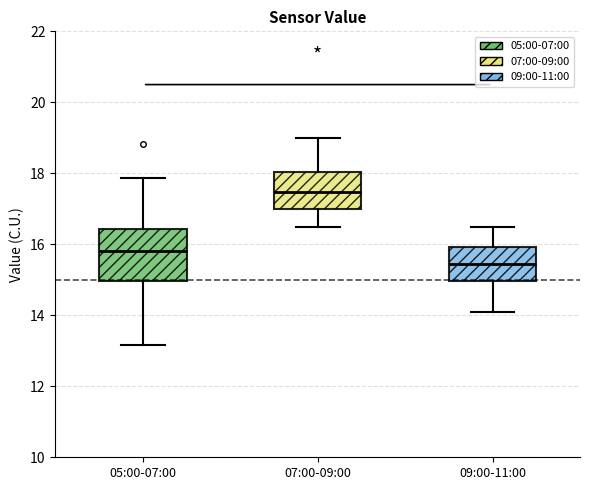

Which box has the highest median line?

07:00-09:00